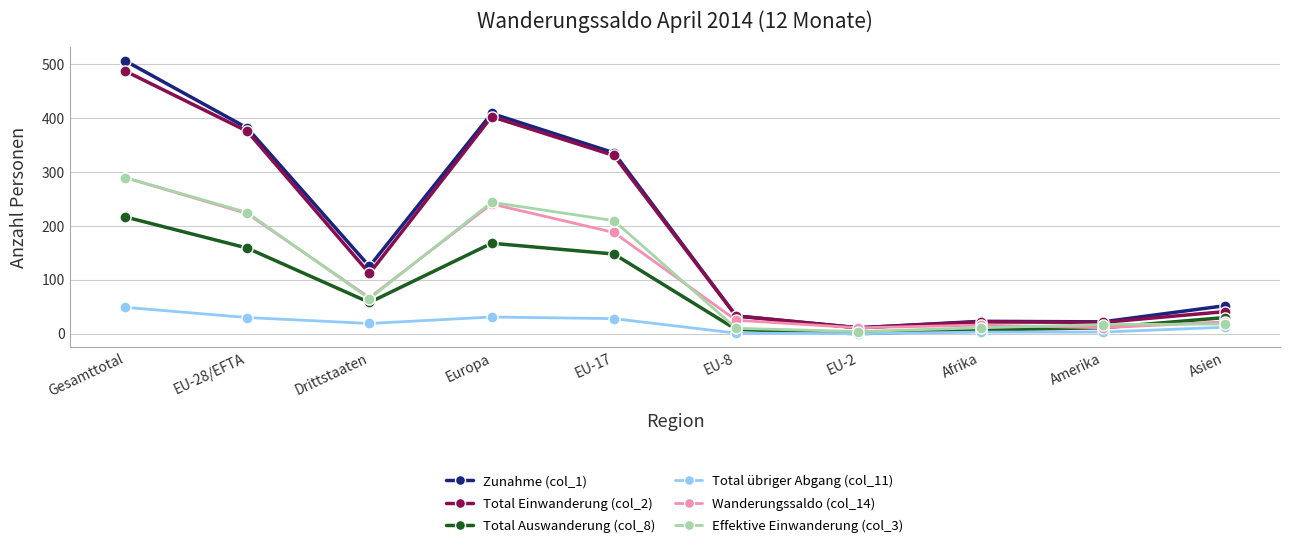

Which series has the largest range (max minus min)?

Zunahme (col_1)